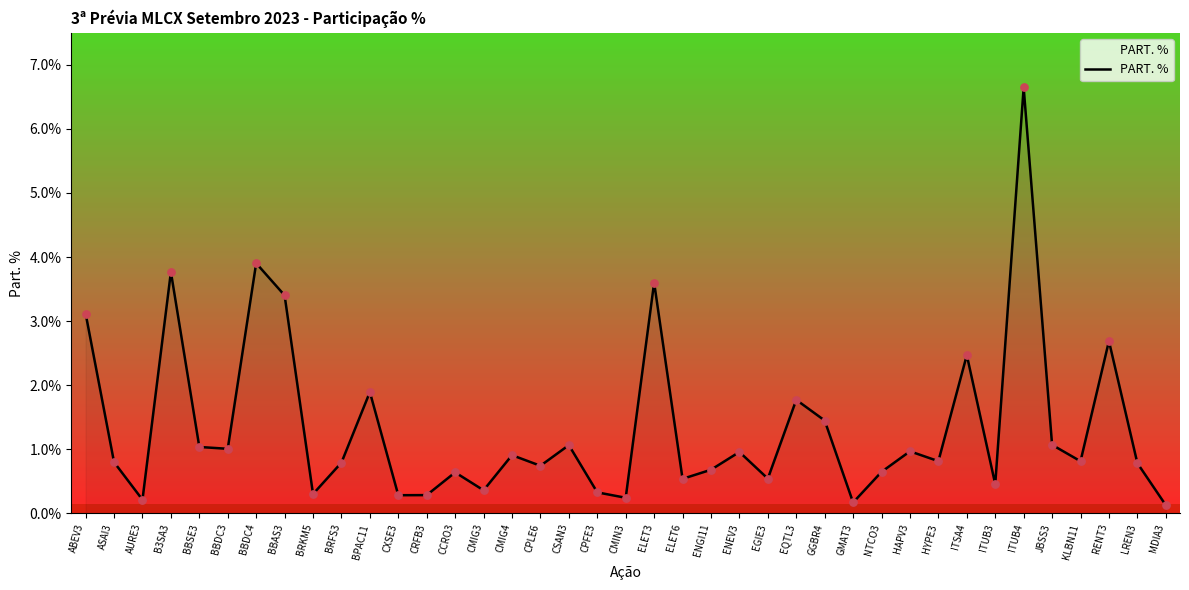

Between RENT3 and JBSS3, which is larger?

RENT3